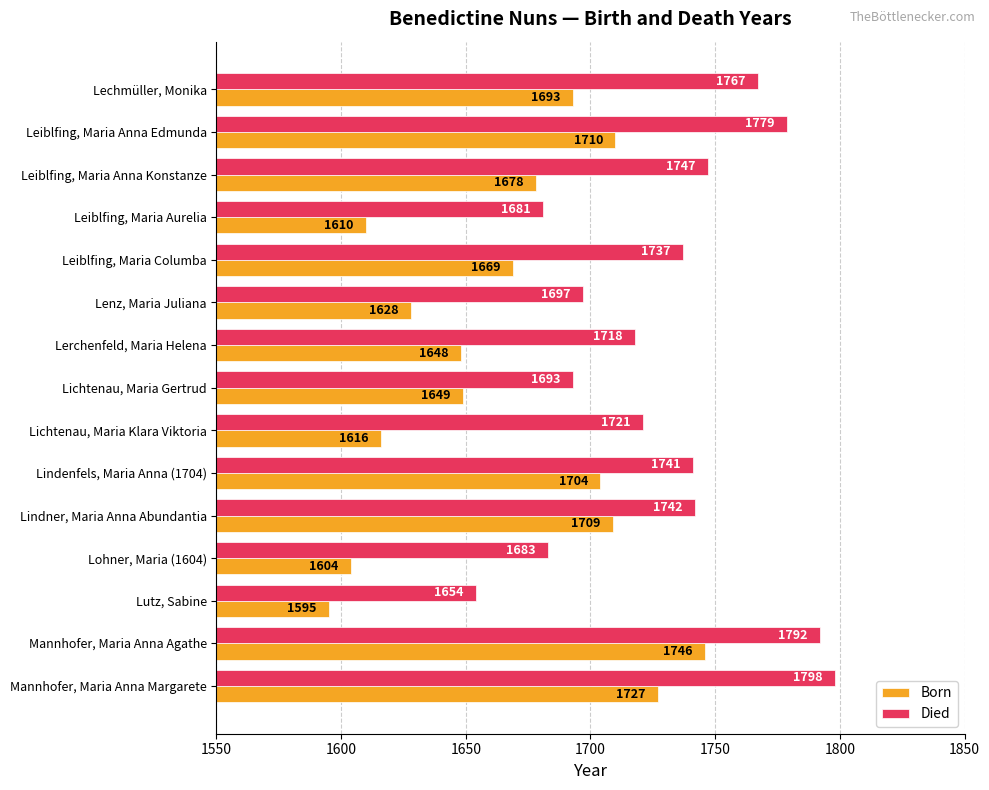

What is the difference between the maximum and minimum values in the Born series?

151